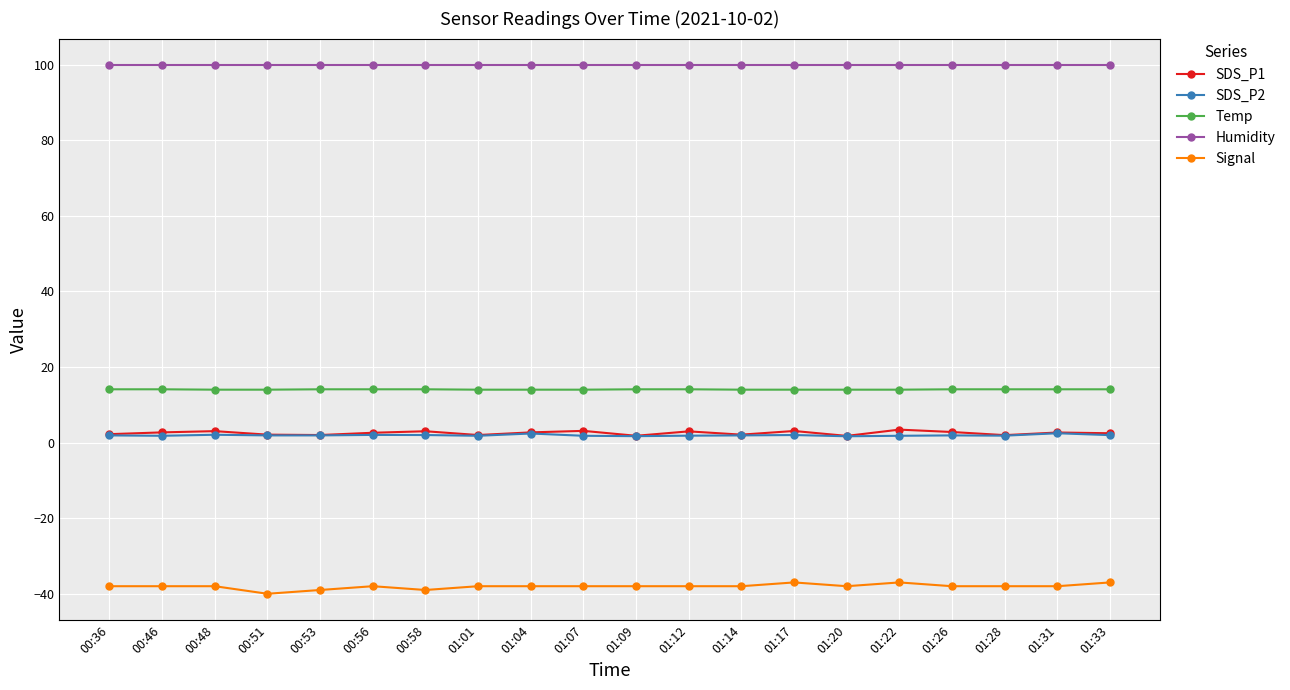

What is the lowest value of the Humidity series?

99.9